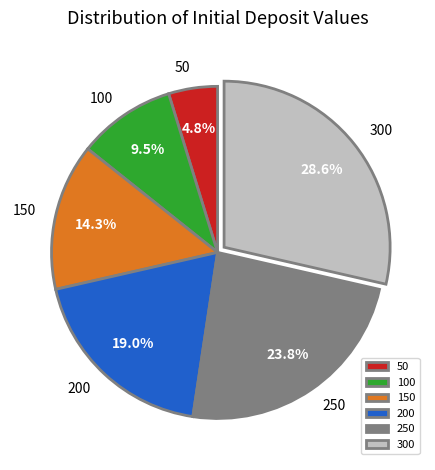

Which category has the smallest portion of the pie?

50